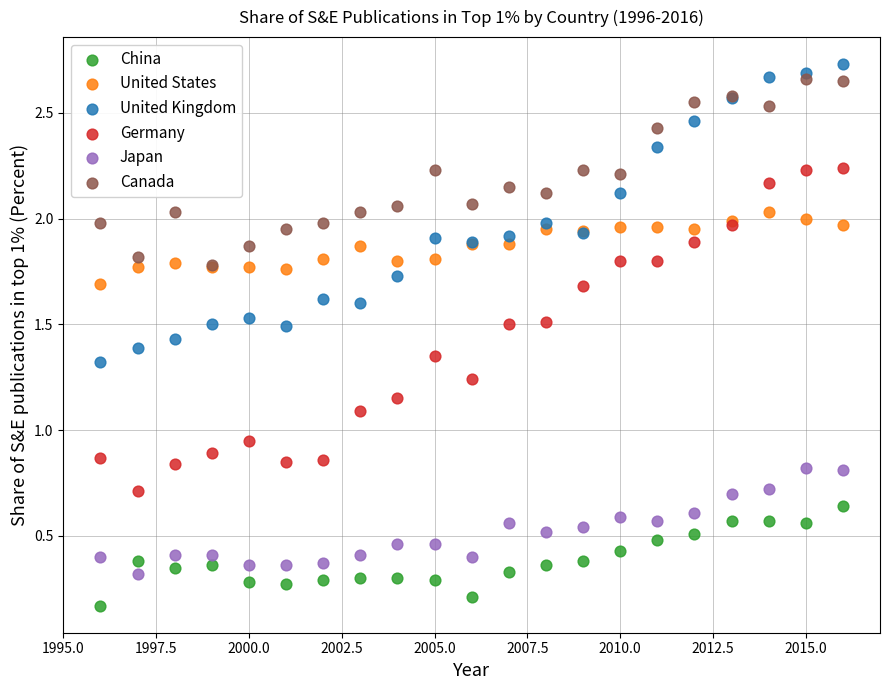

Which series has the largest Y range (max minus min)?

Germany